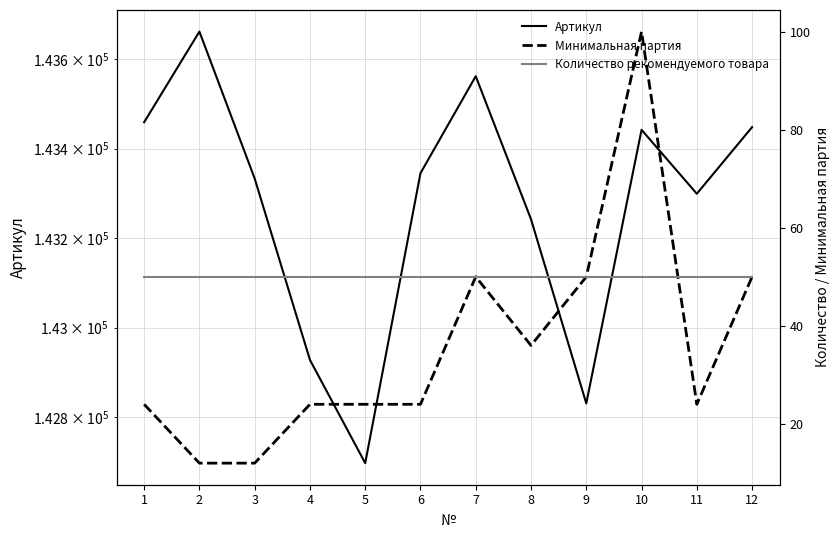

The value of Артикул at 12 is 76856. True or false?

False